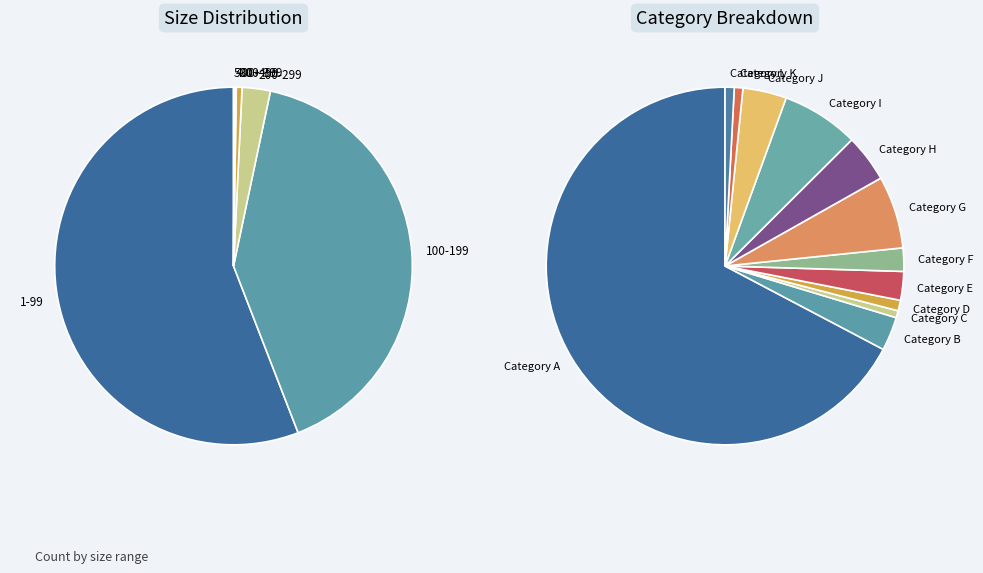

Is it true that 100-199 is 32% of the pie?

False